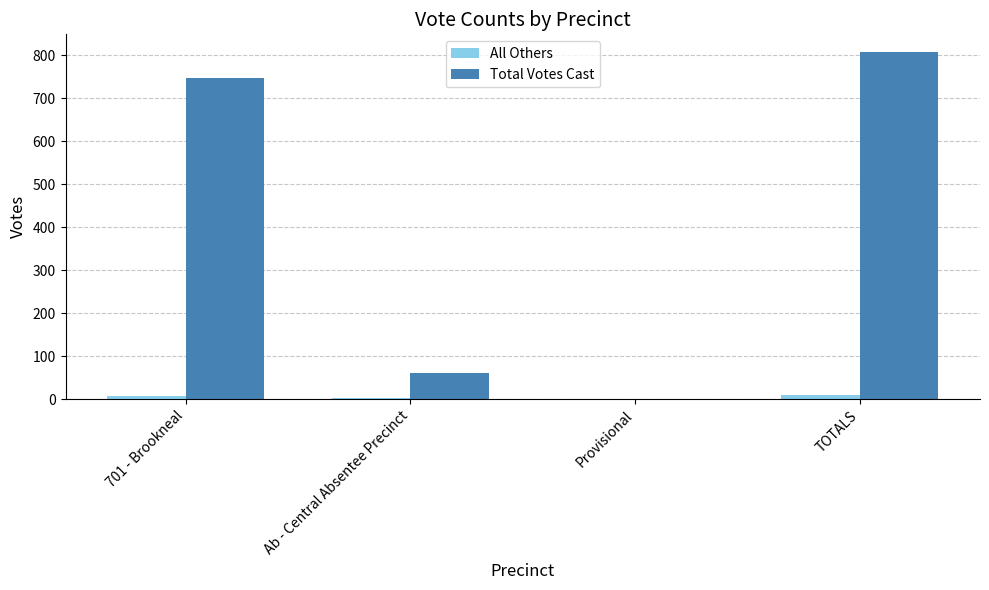

At which category is the sum across all series the highest?

TOTALS